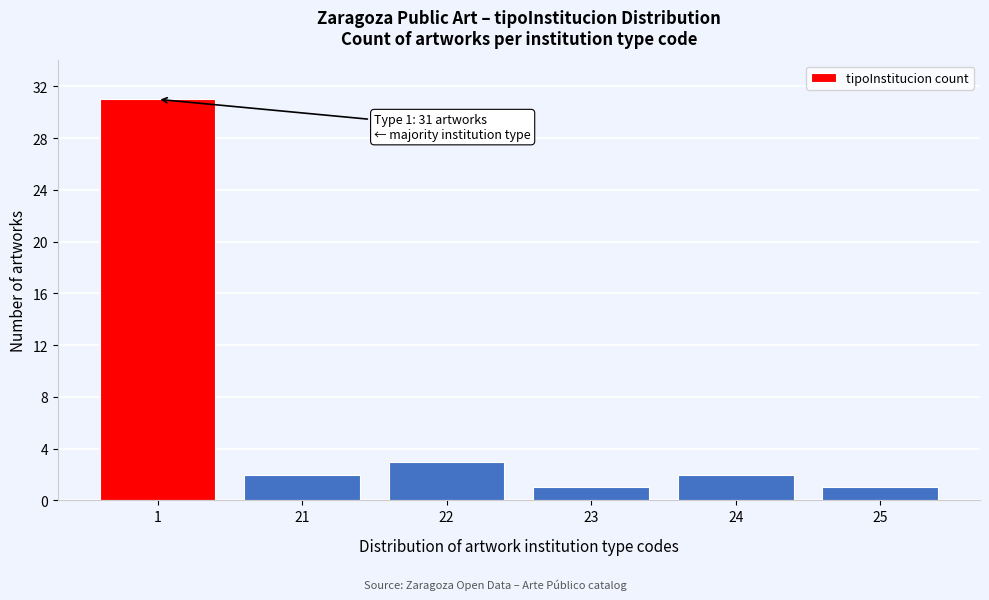

Reading right to left, list all the values displayed in this chart.

25=1	24=2	23=1	22=3	21=2	1=31